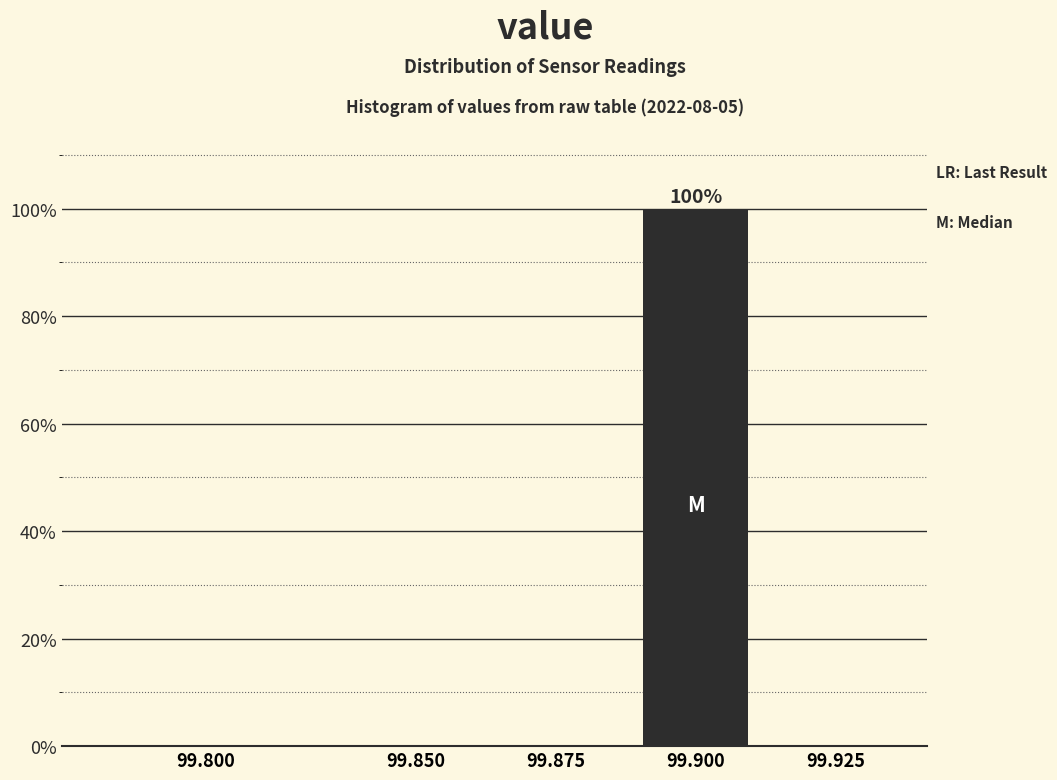

Reading left to right, extract all data points from this chart.

99.800=0	99.850=0	99.875=0	99.900=100	99.925=0